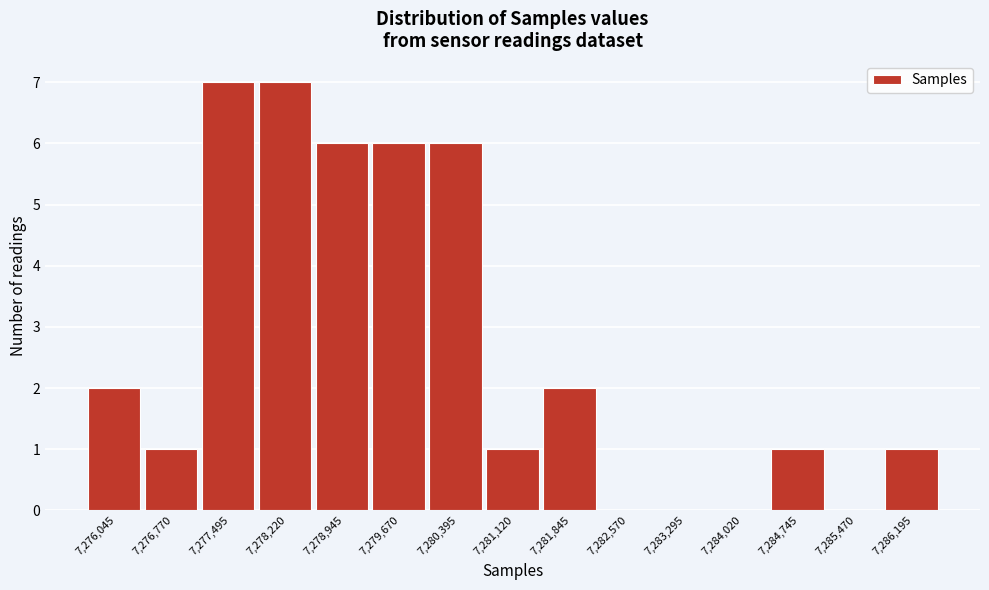

Reading left to right, transcribe this chart: for each bar, give the range it covers on the x-axis and its height. Neither the bar edges nor the heights are printed on the chart, so give them approximately, as read against the axes.

7275700 to 7276400: 2
7276400 to 7277100: 1
7277100 to 7277900: 7
7277900 to 7278600: 7
7278600 to 7279300: 6
7279300 to 7280000: 6
7280000 to 7280800: 6
7280800 to 7281500: 1
7281500 to 7282200: 2
7282200 to 7282900: 0
7282900 to 7283700: 0
7283700 to 7284400: 0
7284400 to 7285100: 1
7285100 to 7285800: 0
7285800 to 7286600: 1